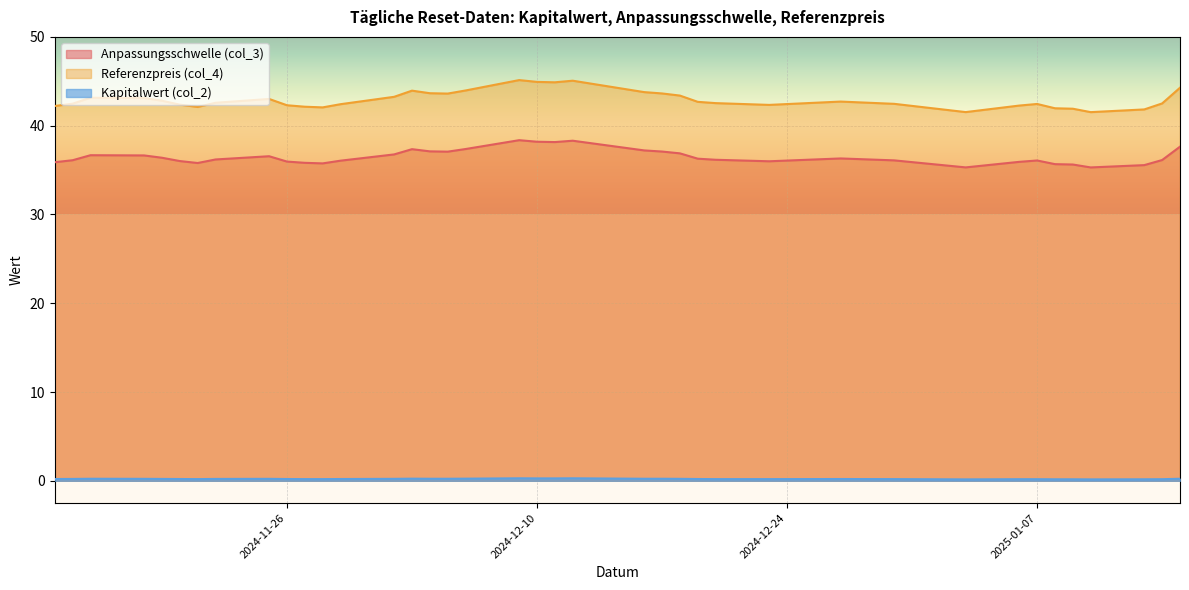

True or false: Anpassungsschwelle (col_3) and Kapitalwert (col_2) intersect in this chart.

False